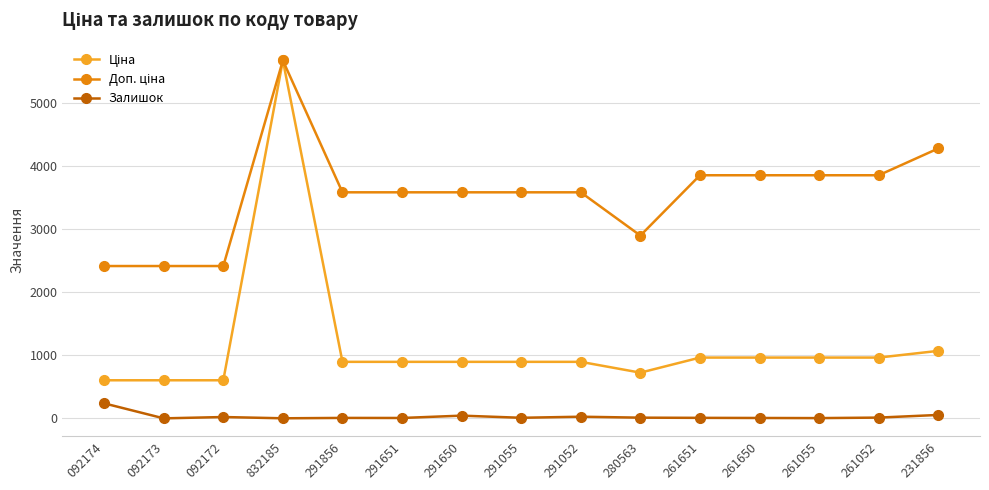

How many series are shown in this chart?

3